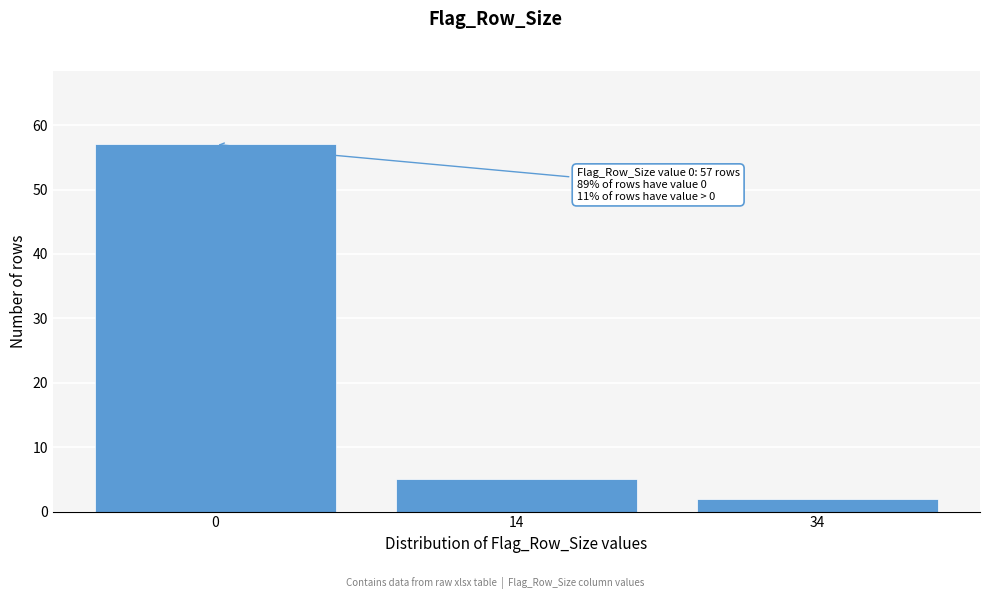

Reading left to right, transcribe all the data shown in this chart.

57	5	2